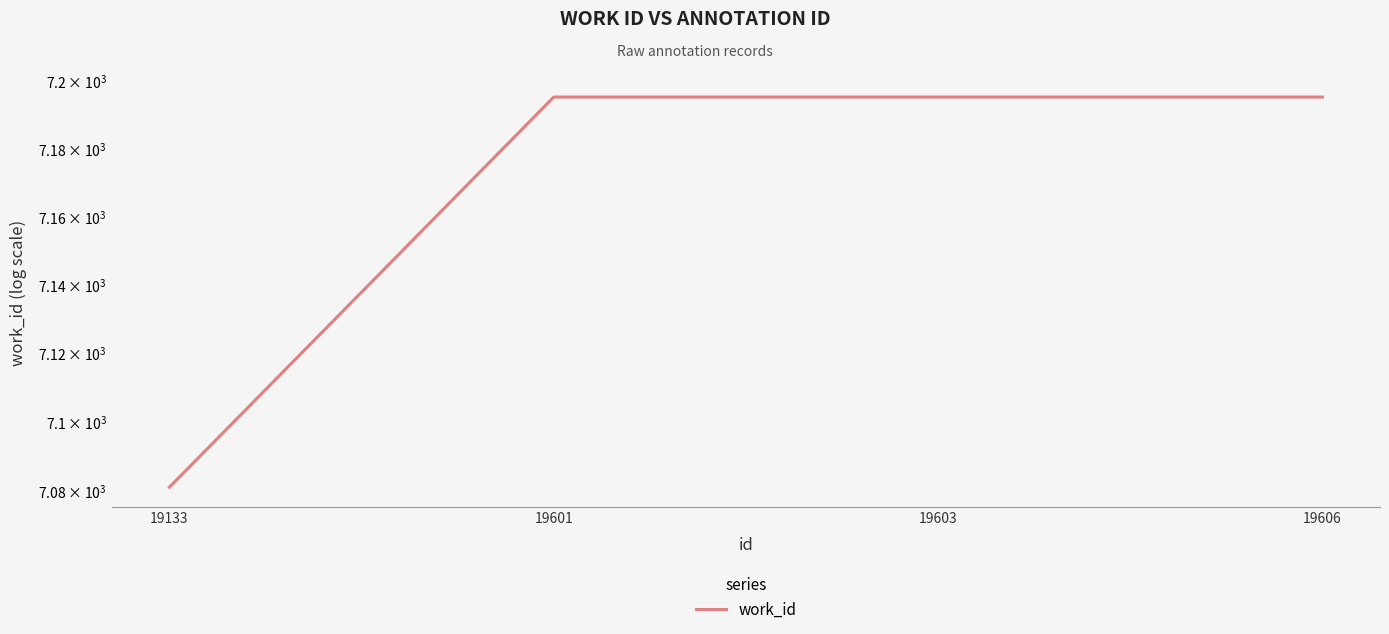

The value at 19601 is 7195. True or false?

True